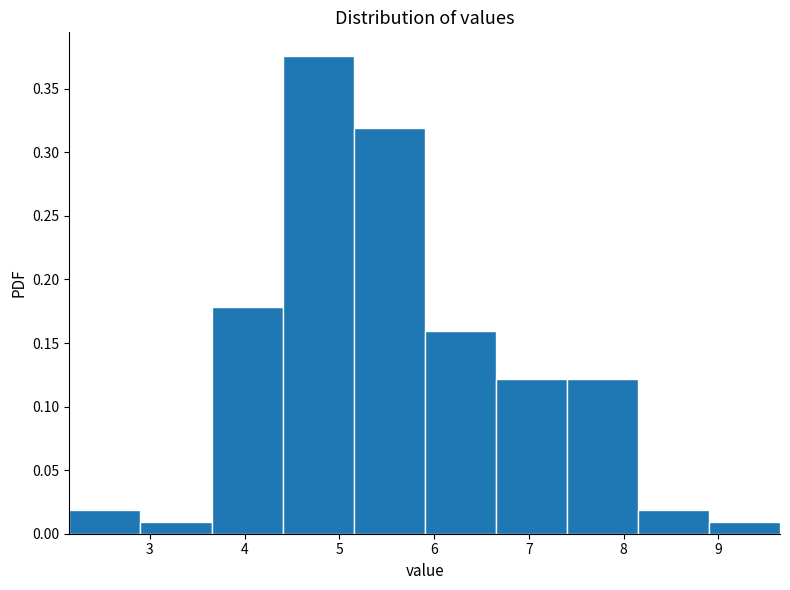

Reading left to right, transcribe this chart: for each bar, give the range it covers on the x-axis and its height. Neither the bar edges nor the heights are printed on the chart, so give them approximately, as read against the axes.

2.15 to 2.90: 0.020
2.90 to 3.65: 0.010
3.65 to 4.40: 0.180
4.40 to 5.15: 0.375
5.15 to 5.90: 0.320
5.90 to 6.65: 0.160
6.65 to 7.40: 0.120
7.40 to 8.15: 0.120
8.15 to 8.90: 0.020
8.90 to 9.65: 0.010